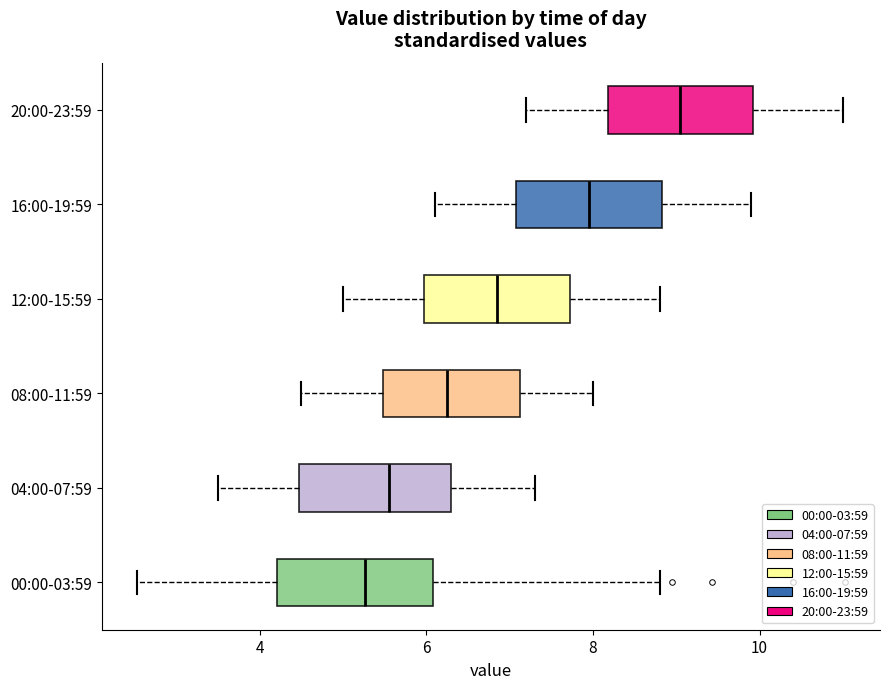

Where does the median line of the box for 08:00-11:59 sit on the x-axis? The values are not printed on the chart, so give them approximately, as read against the axis.

6.2